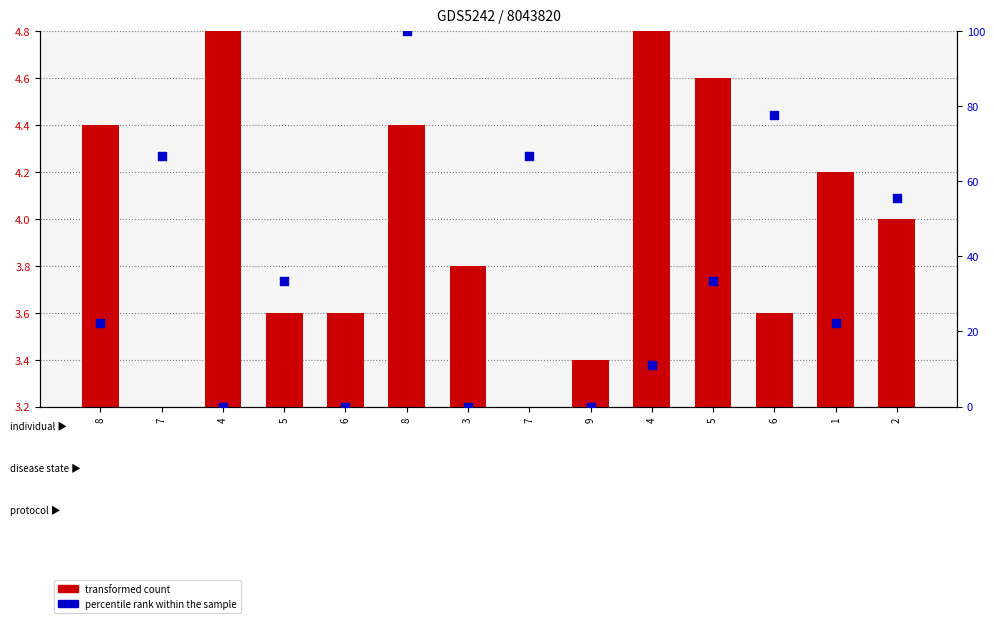

At which category is the sum across all series the highest?

8